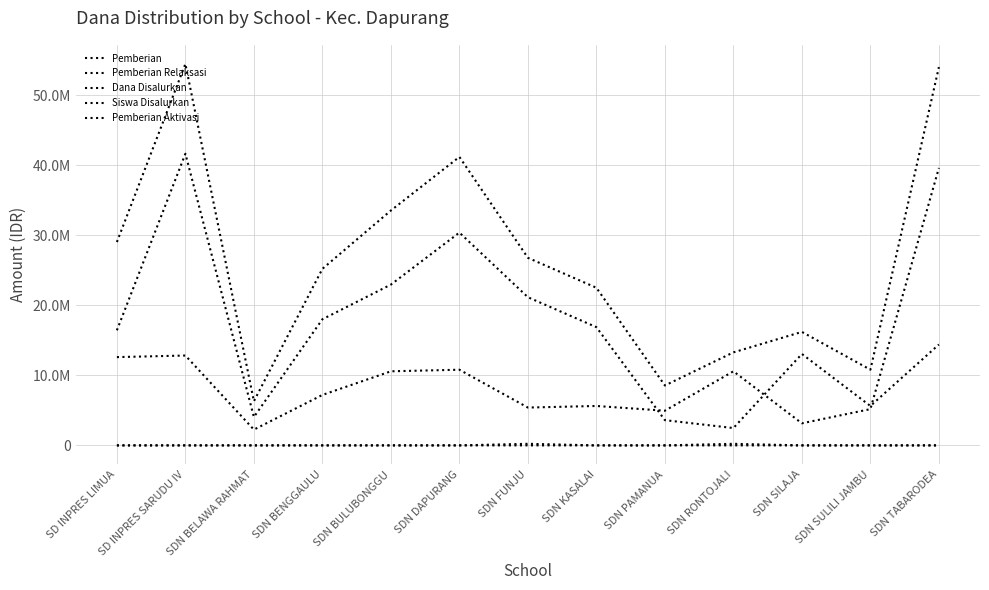

Does the chart have visible grid lines?

Yes